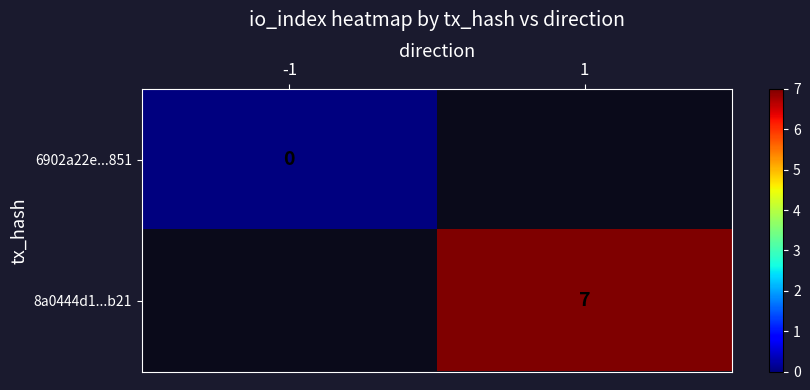

Which label corresponds to the smallest value in the chart?

-1